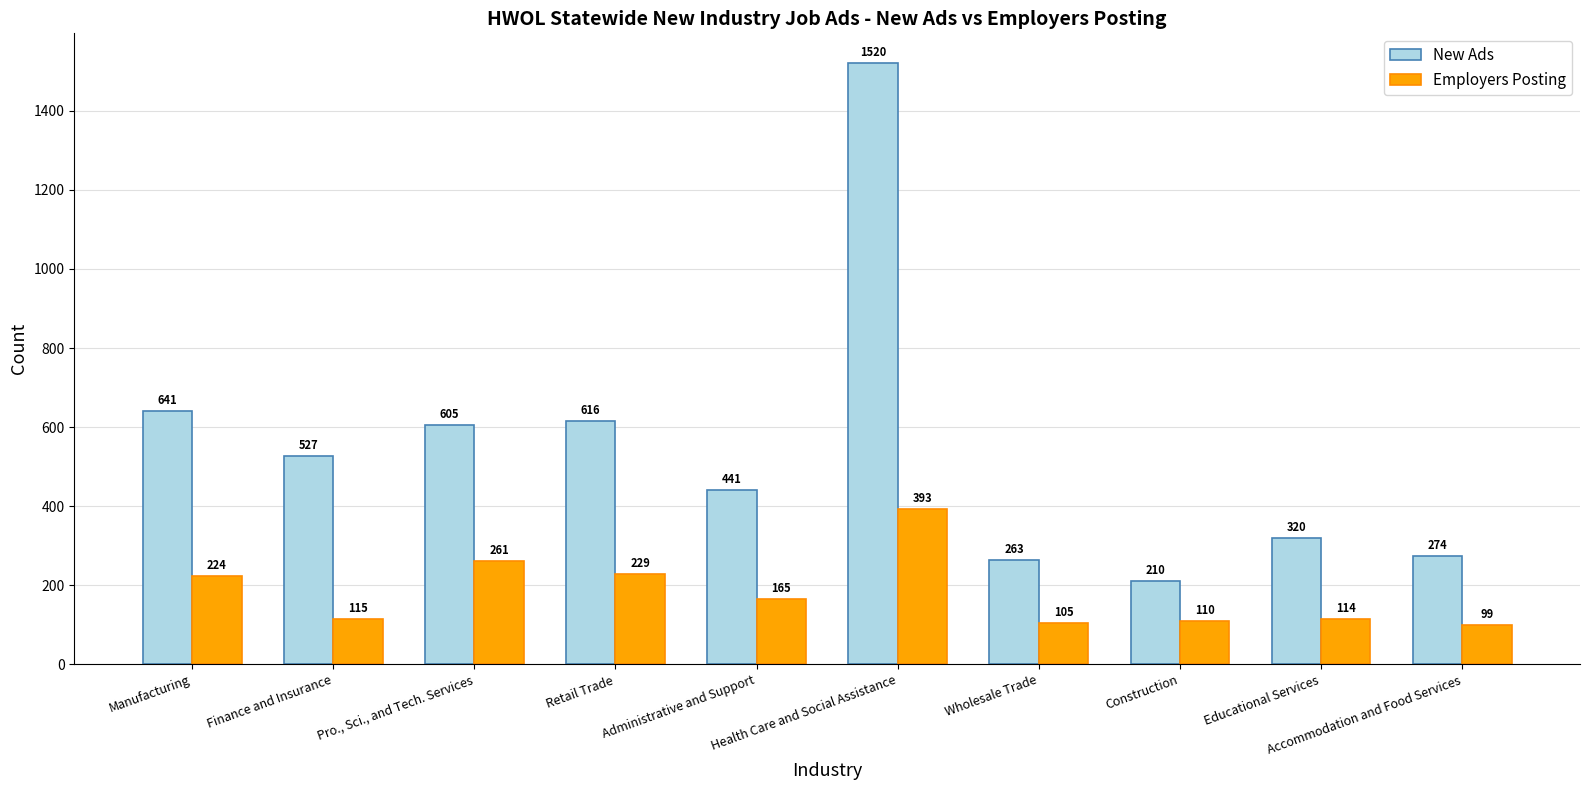

Between Manufacturing and Health Care and Social Assistance, which series saw the biggest shift?

New Ads